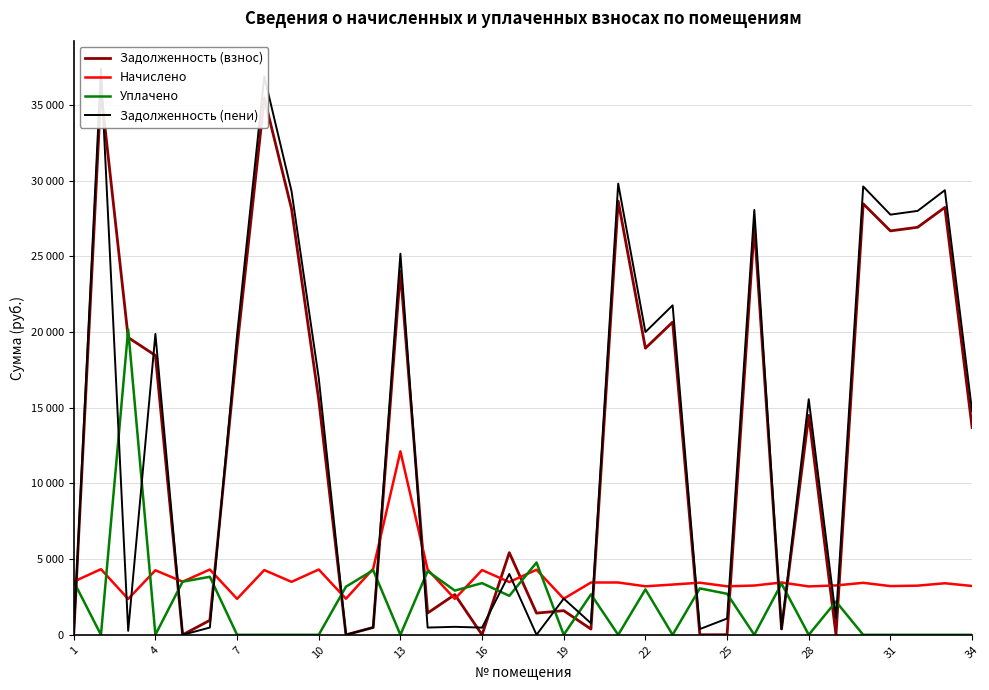

How many data points does each series have?

34